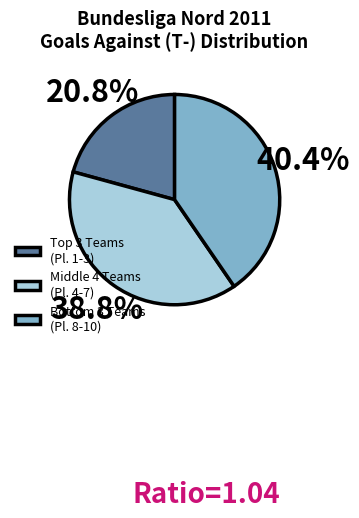

How many slices are in this pie chart?

3